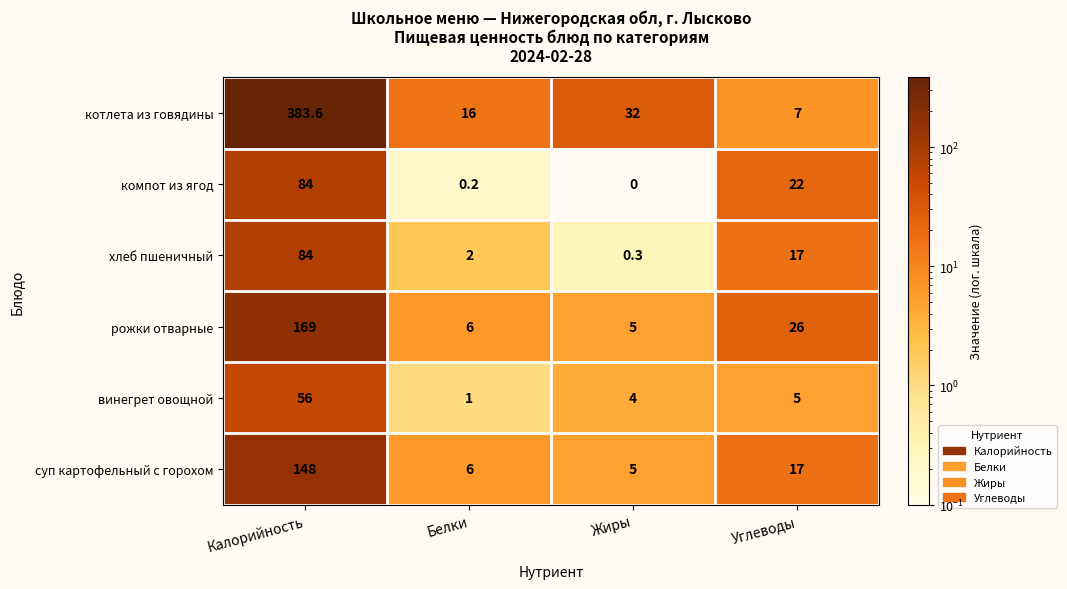

List the labels in order of суп картофельный с горохом value, largest first.

Калорийность, Углеводы, Белки, Жиры